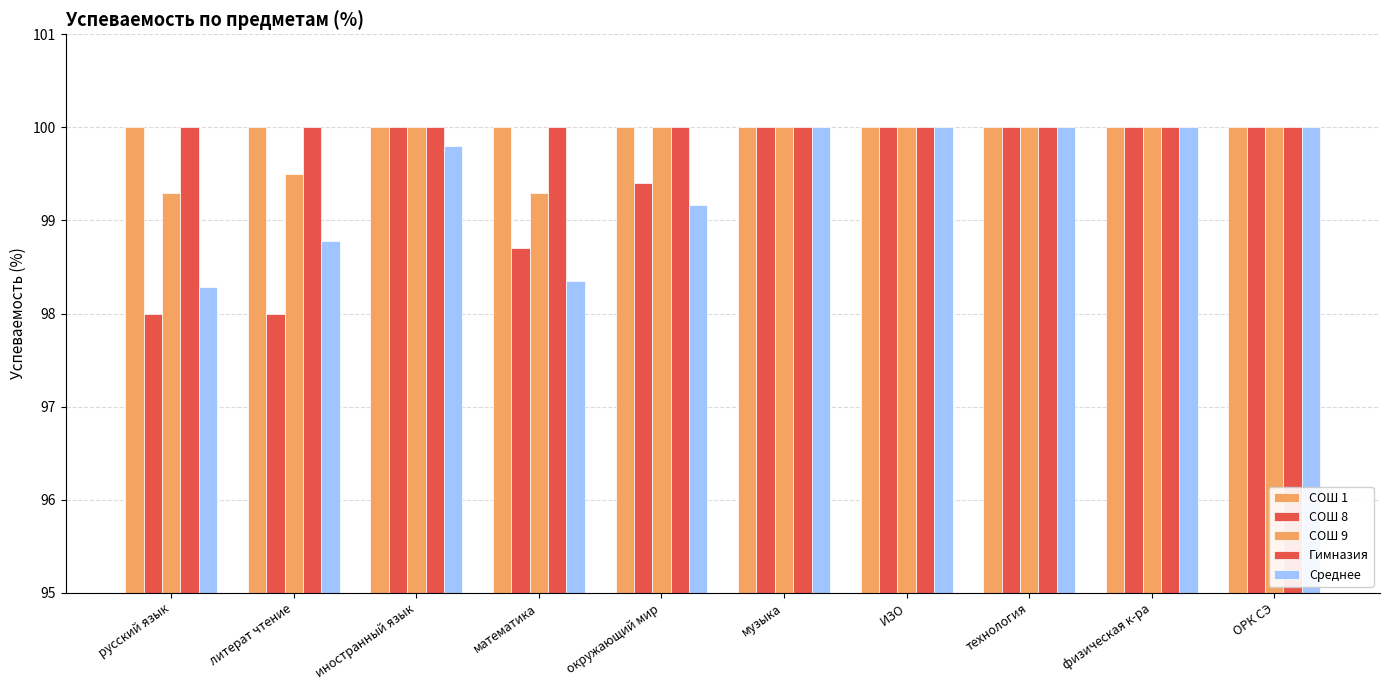

Count the СОШ 9 values in the range 99 to 100.

10